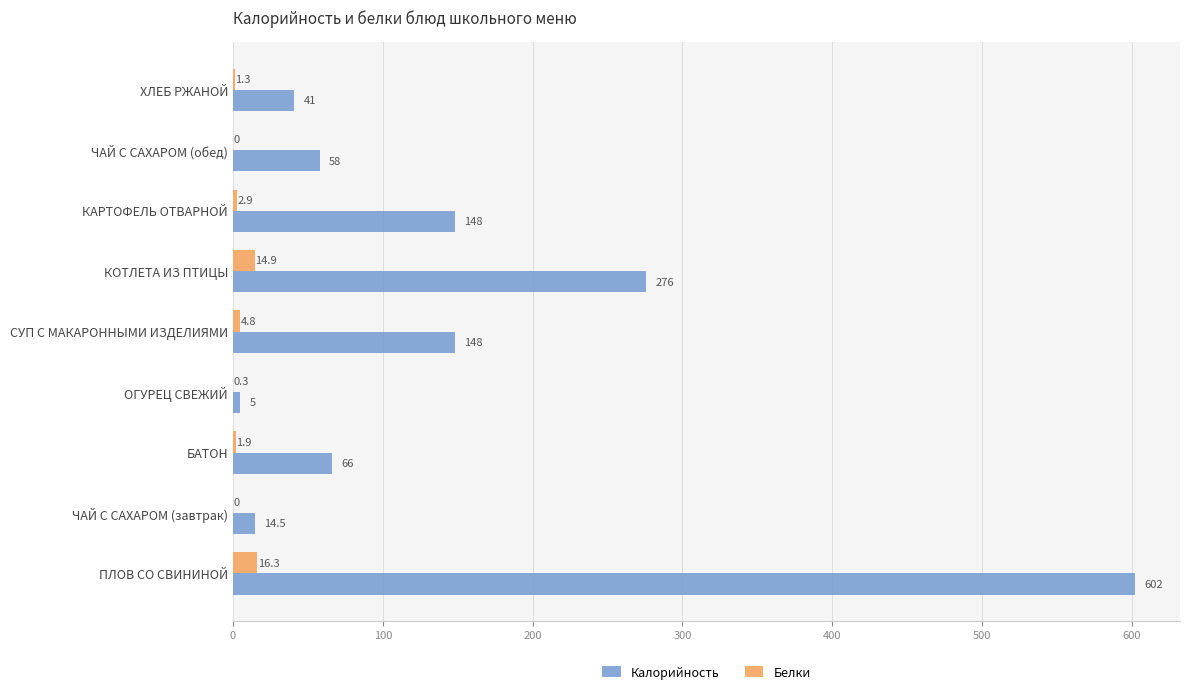

True or false: Калорийность has a value of 16.0 at ЧАЙ С САХАРОМ (обед).

False